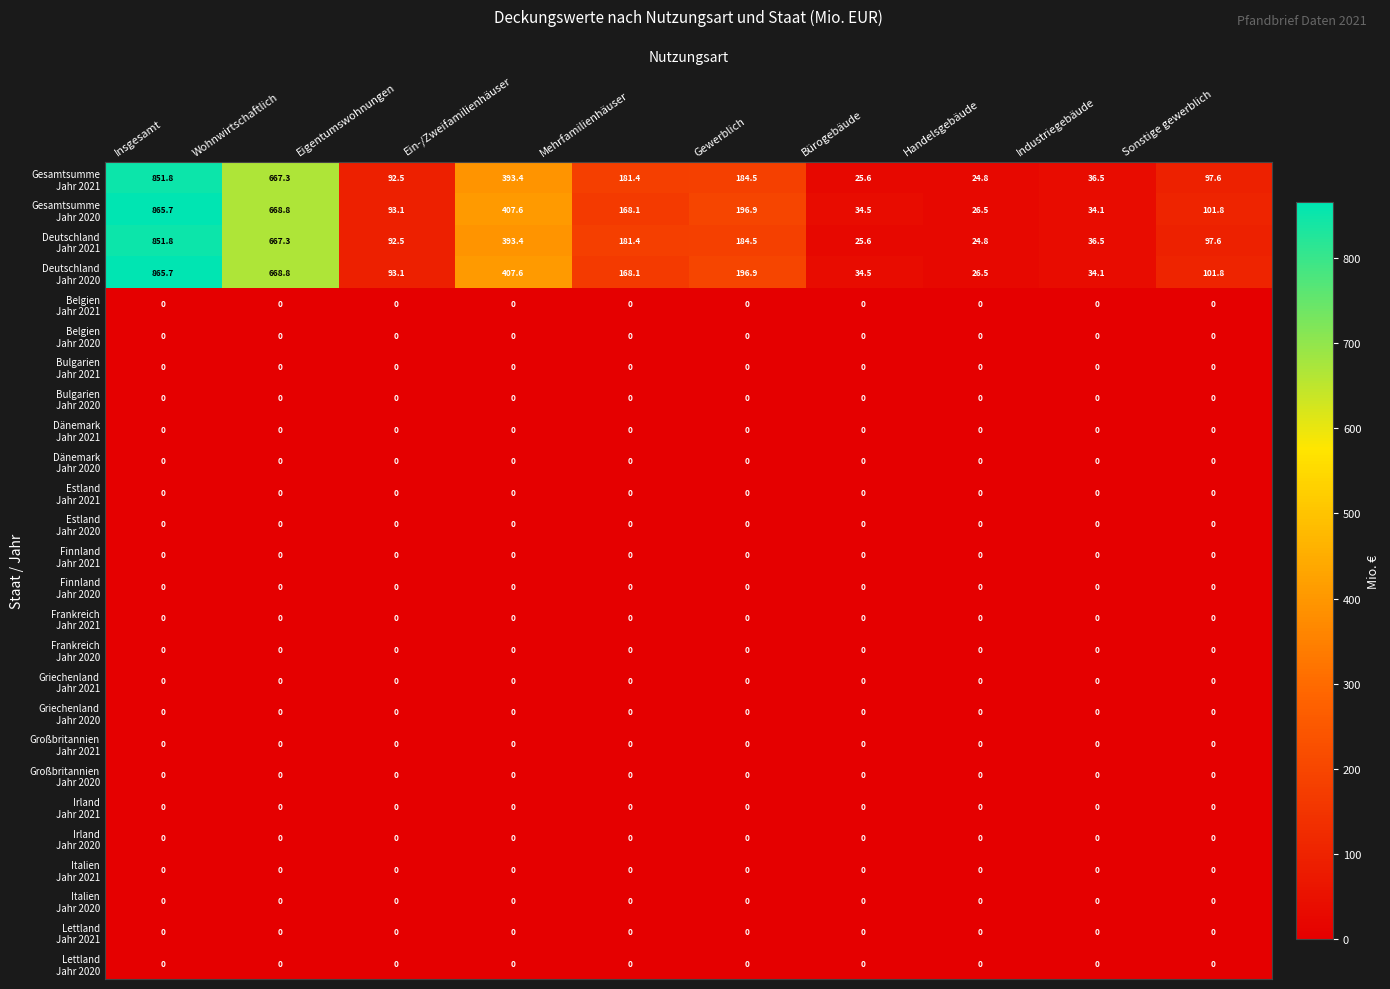

Which category has the highest value across all series?

Insgesamt